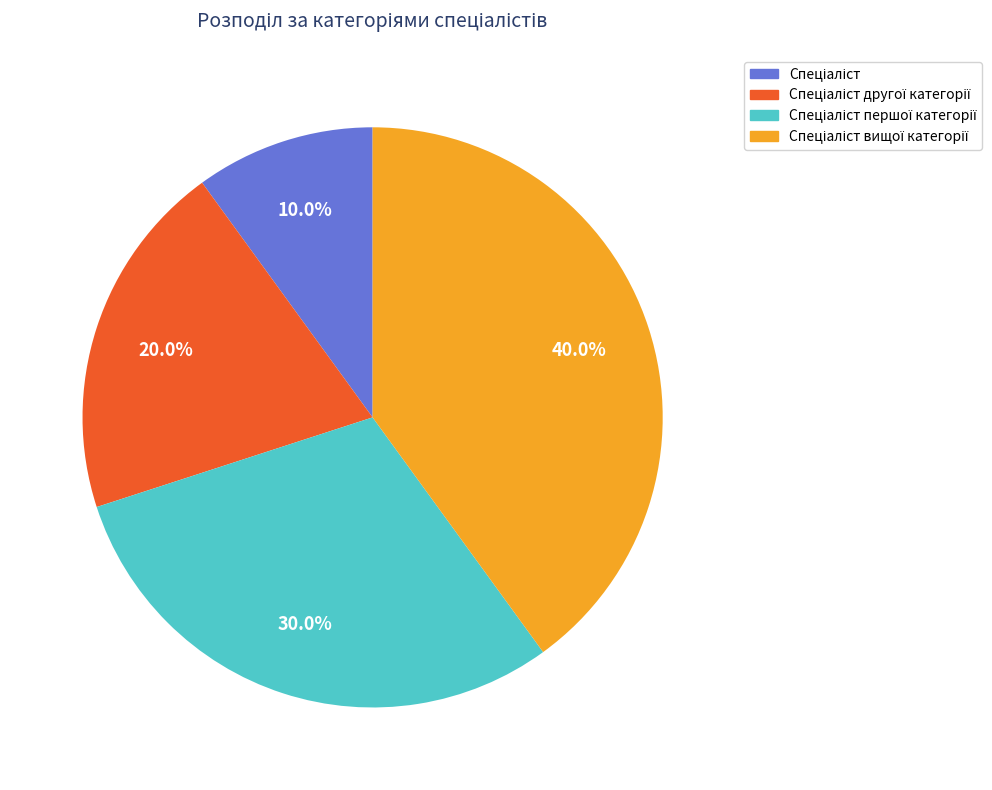

Is there a majority slice in this chart?

No